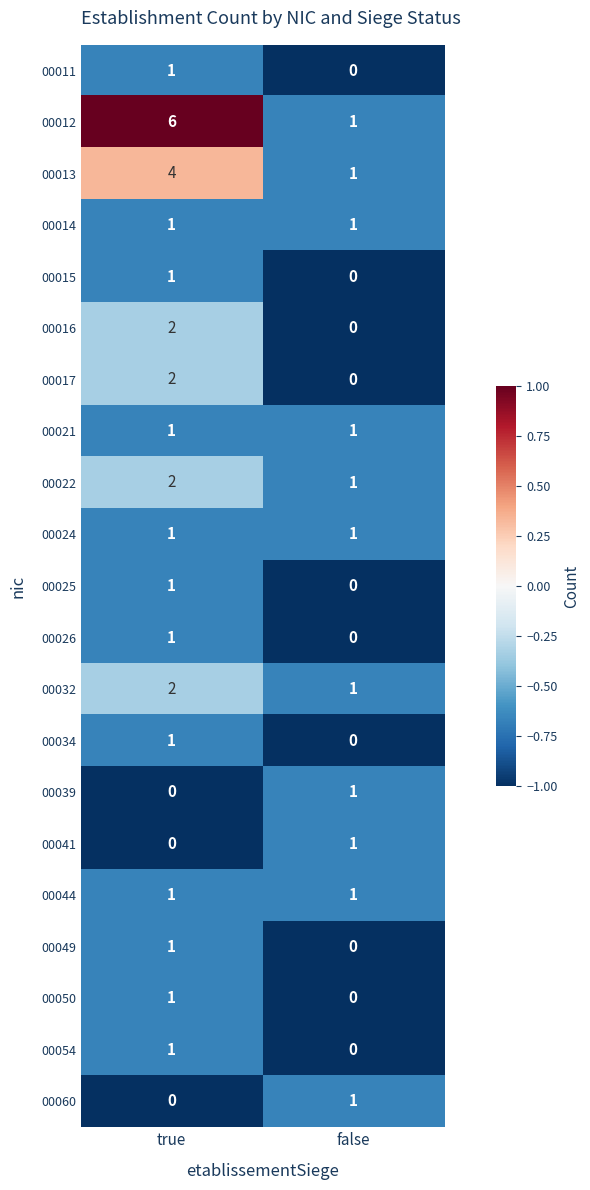

Between true and false, which series saw the biggest shift?

00012